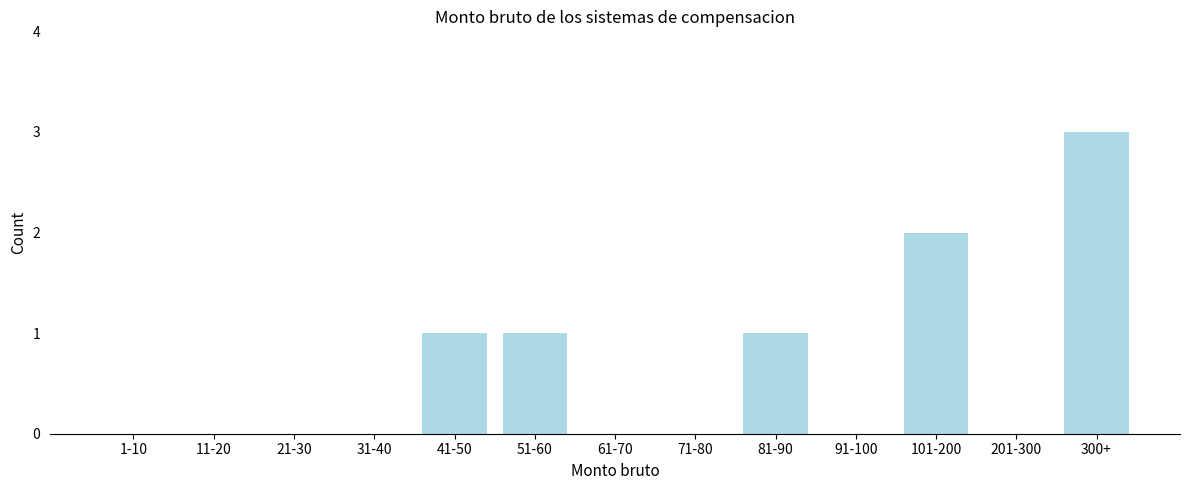

Reading left to right, what are all the values shown in this chart?

1-10=0	11-20=0	21-30=0	31-40=0	41-50=1	51-60=1	61-70=0	71-80=0	81-90=1	91-100=0	101-200=2	201-300=0	300+=3